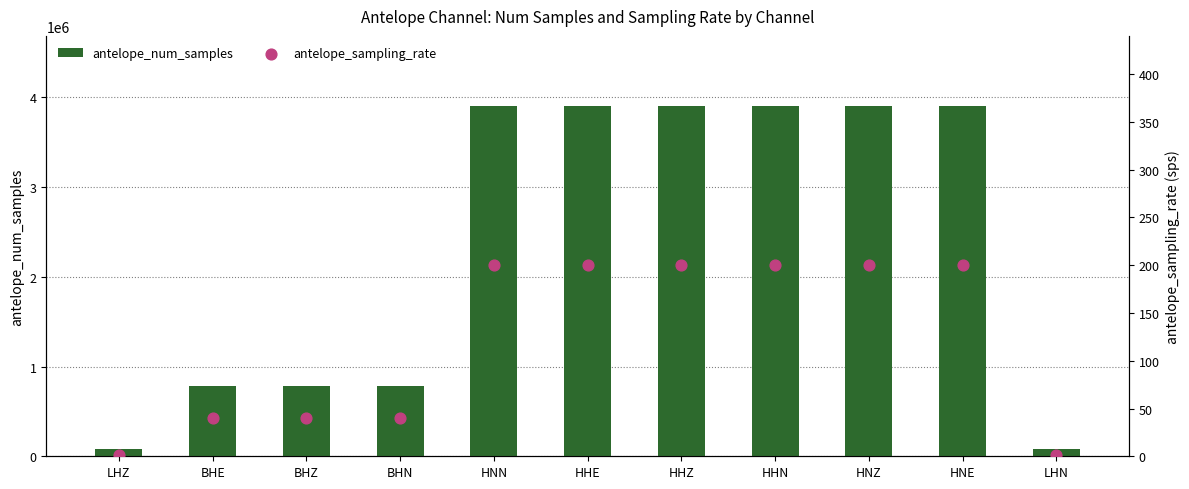

At how many categories does at least one series exceed 644295?

9